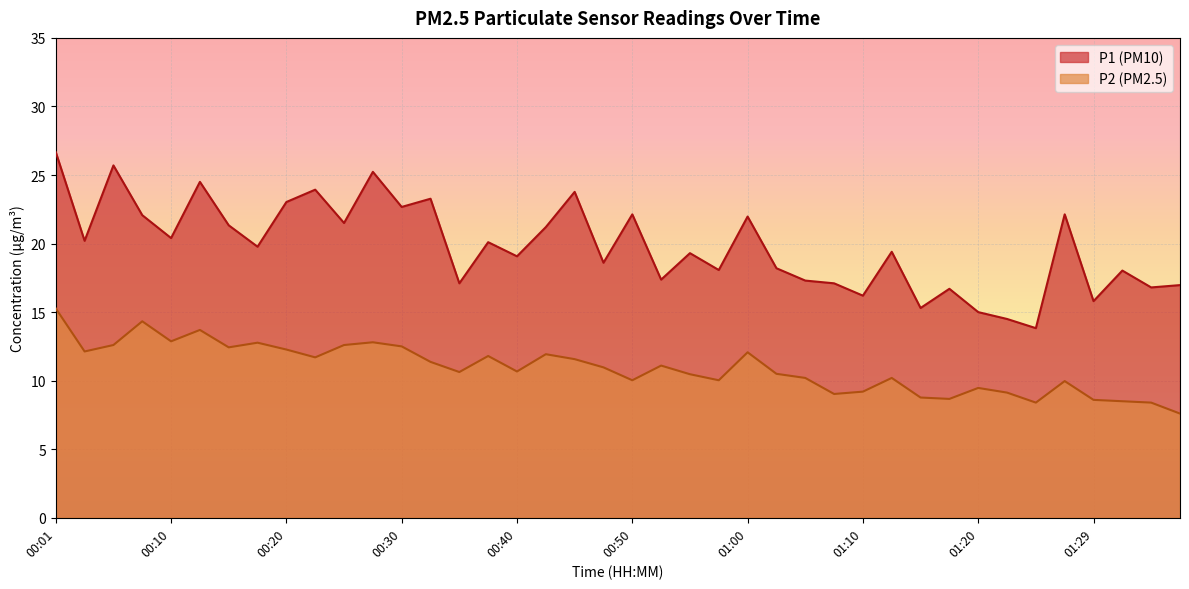

How many values in the P2 series are below 10?

12